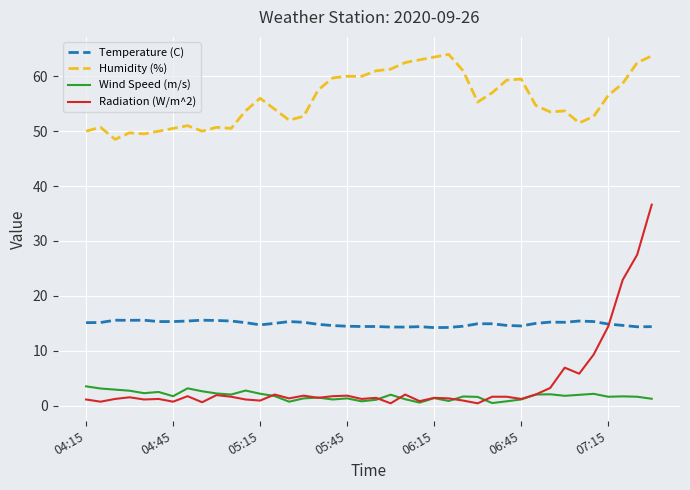

True or false: Wind Speed (m/s) and Temperature (C) intersect in this chart.

False